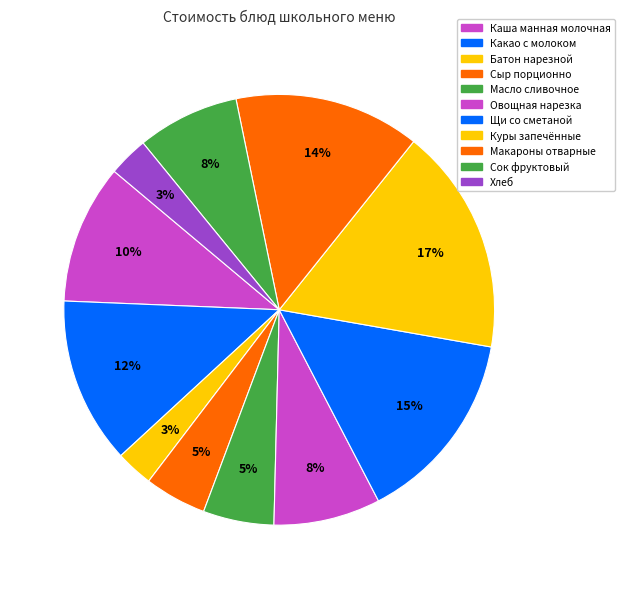

Count the number of slices in the pie.

11